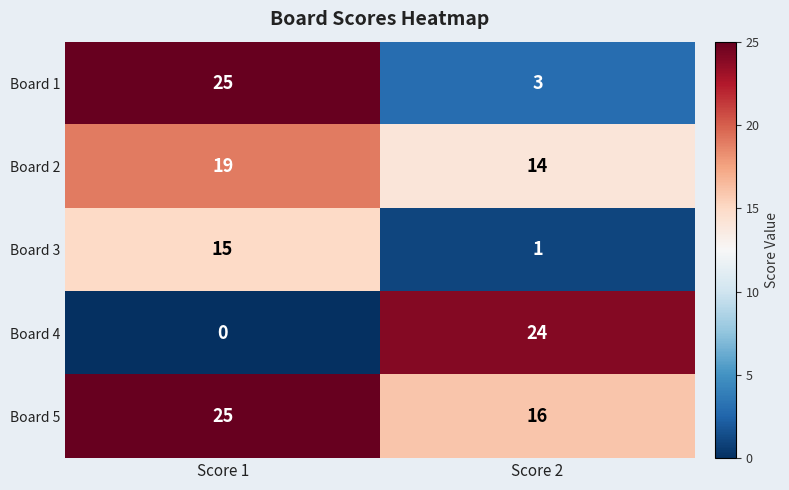

At which category is the sum across all series the highest?

Score 1